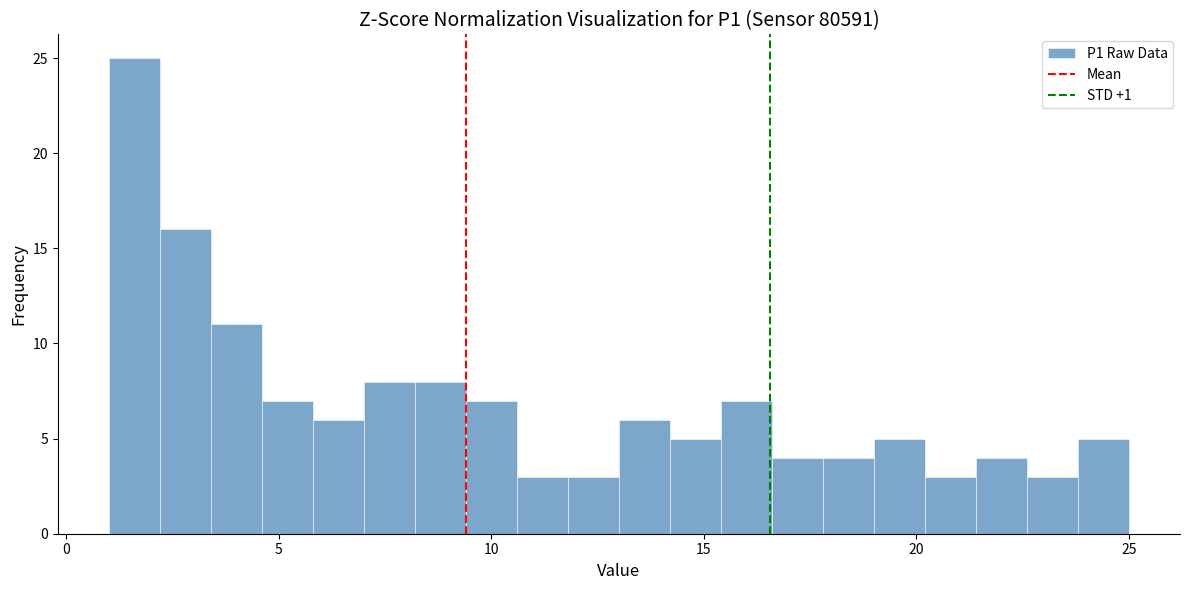

Around what value on the x-axis is the tallest bar? Give the approximate position of its centre, as read against the axis.

1.5